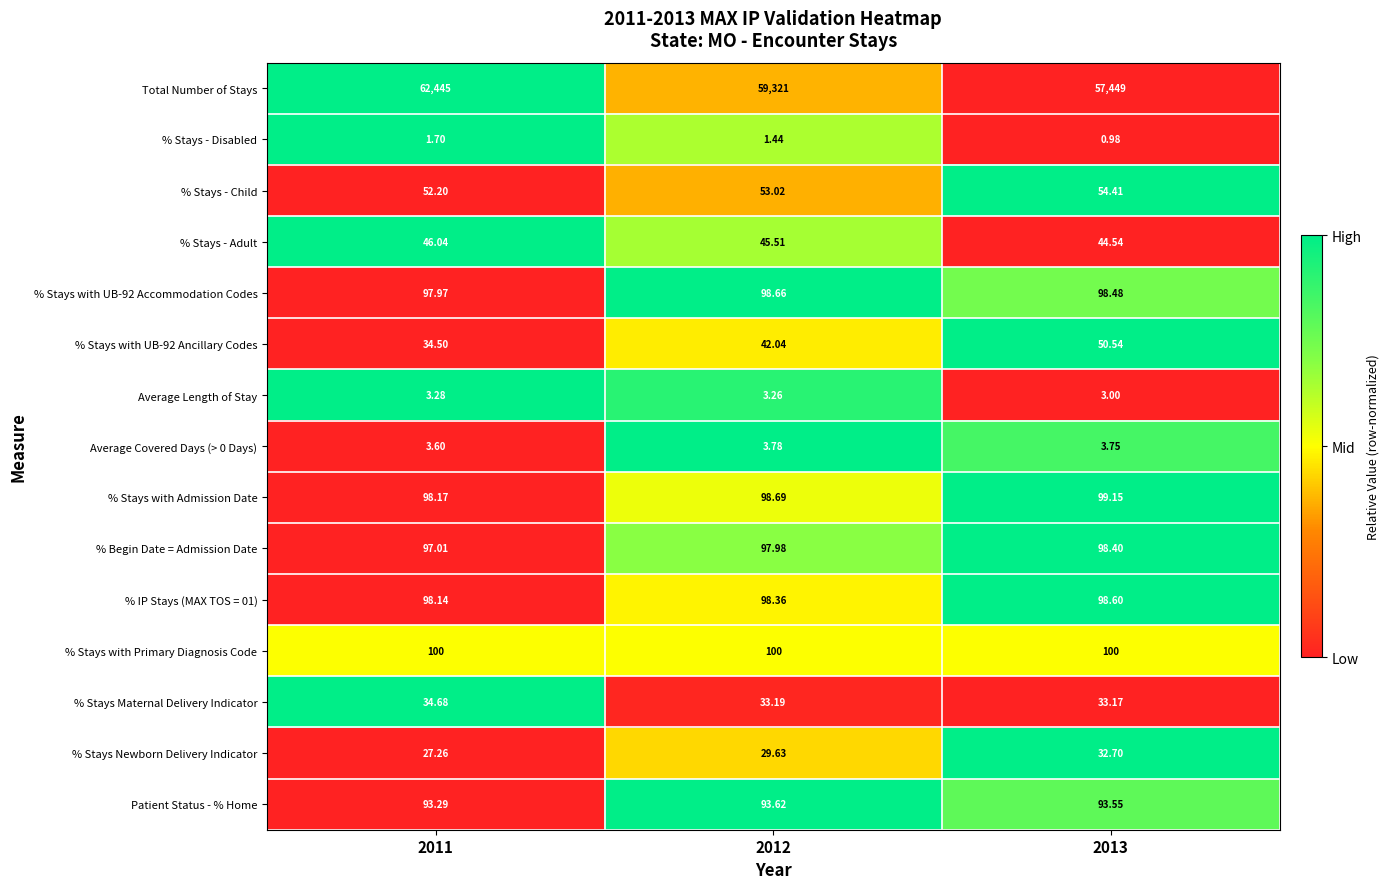

Which series has the largest total across all categories?

Total Number of Stays